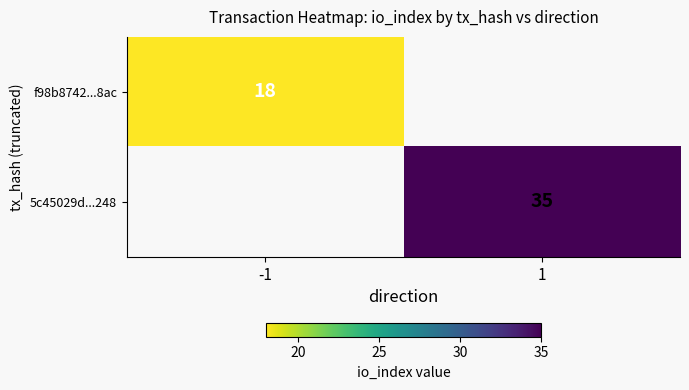

The value of 5c45029d...248 at 1 is 35. True or false?

True